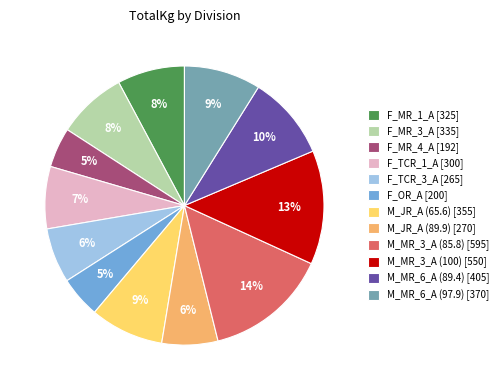

Which slice is the largest?

M_MR_3_A (85.8)